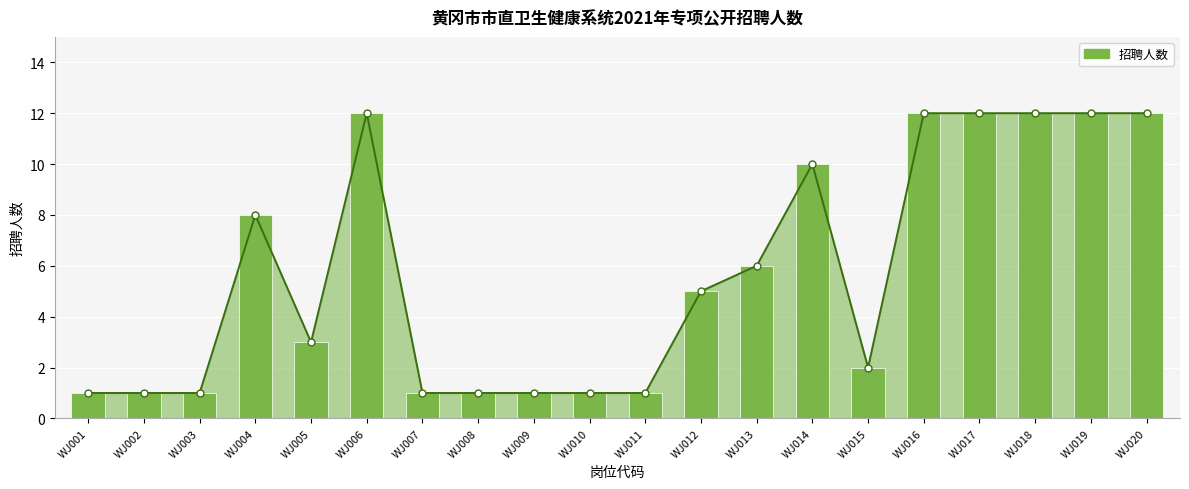

True or false: the data shows 1 at WJ008.

False